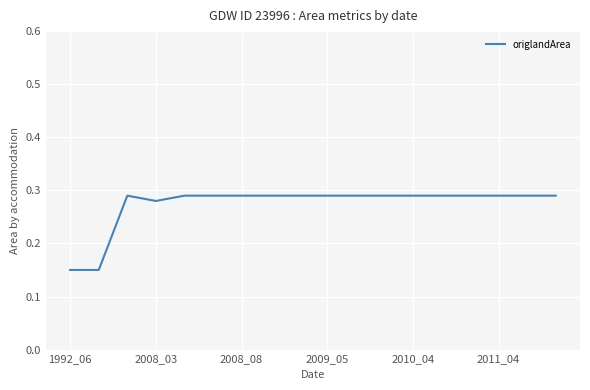

True or false: the data shows 0.4 at 2008_08.

False